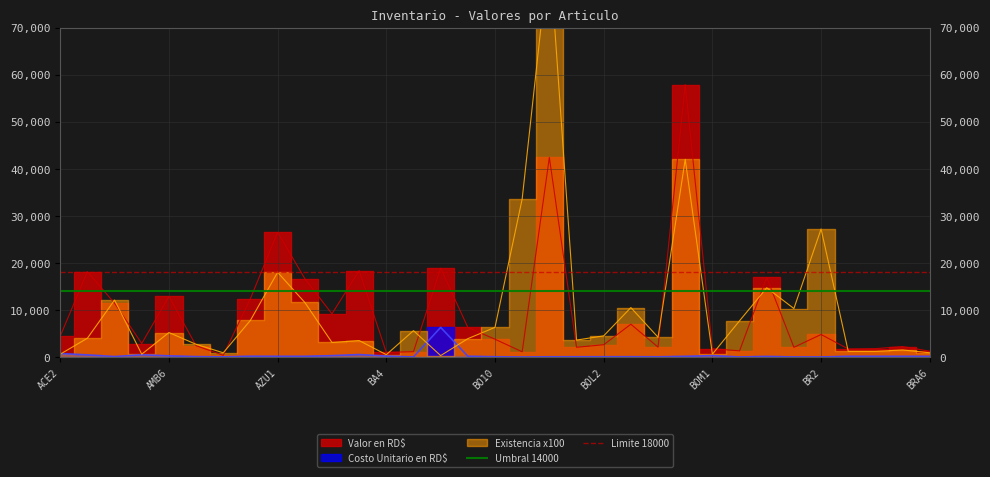

The value of Umbral 14000 at AMB6 is 21777. True or false?

False